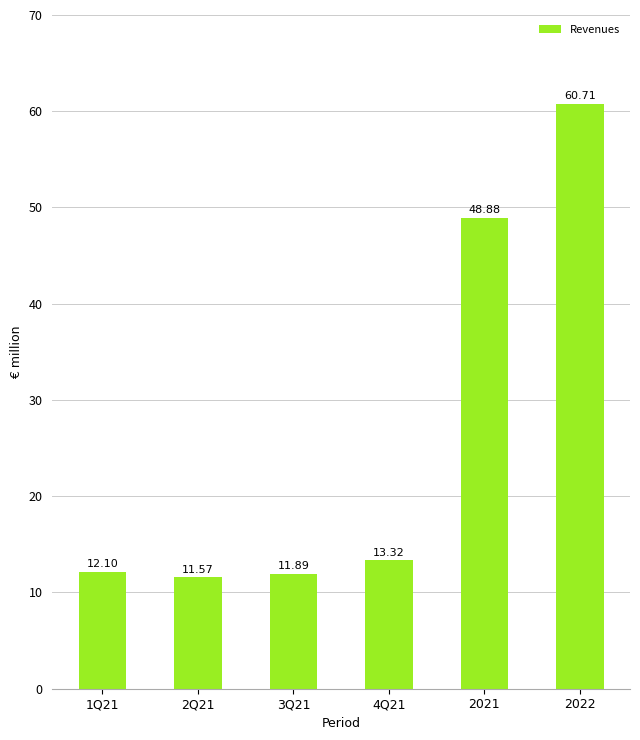

What is the ratio of the value at 2Q21 to the value at 3Q21?

1.0